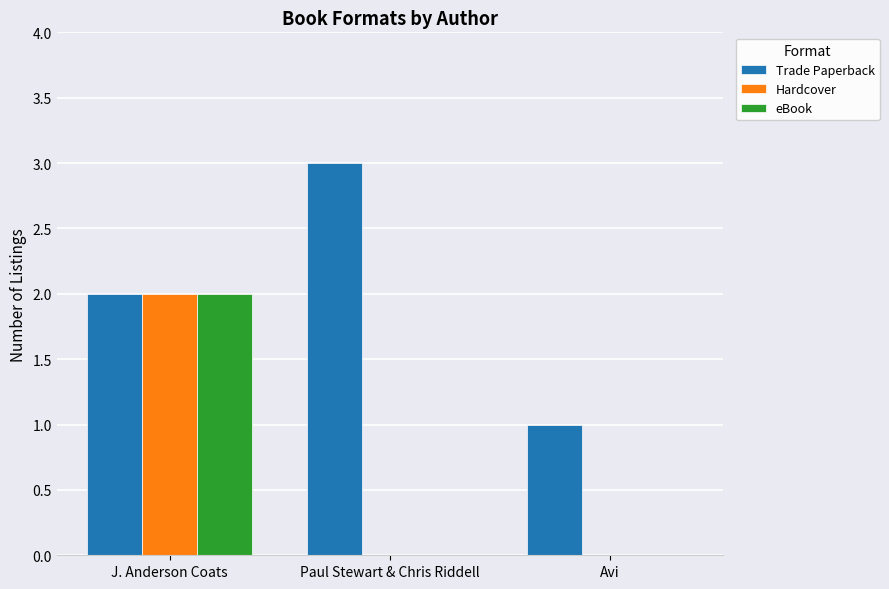

How many distinct data groups are displayed?

3